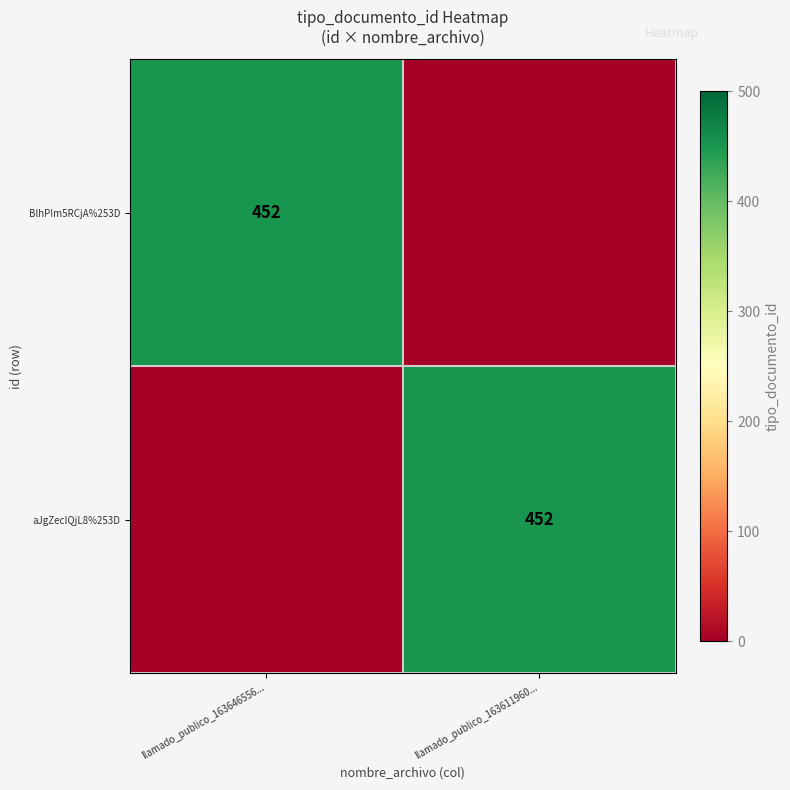

The aJgZecIQjL8%253D series shows 706 at llamado_publico_163611960.... True or false?

False